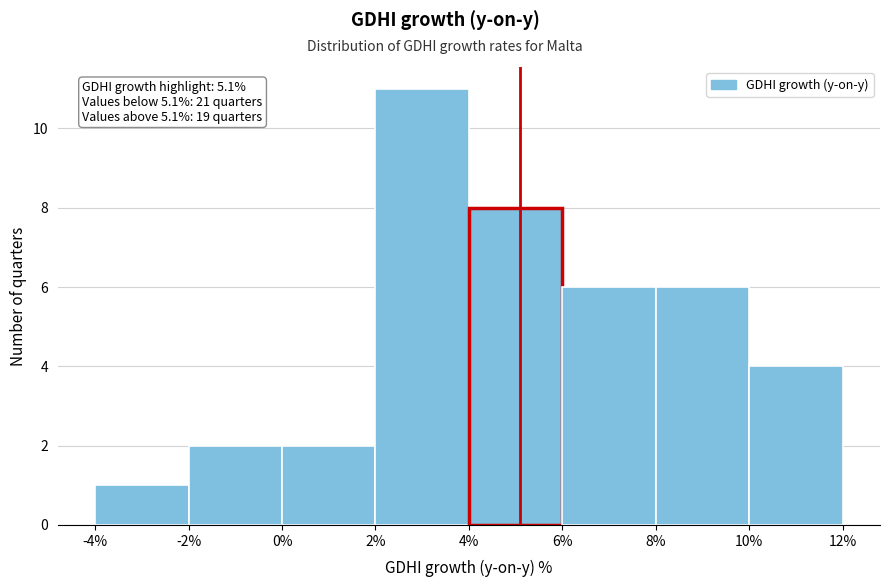

Which range on the x-axis has the tallest bar?

2% to 4%